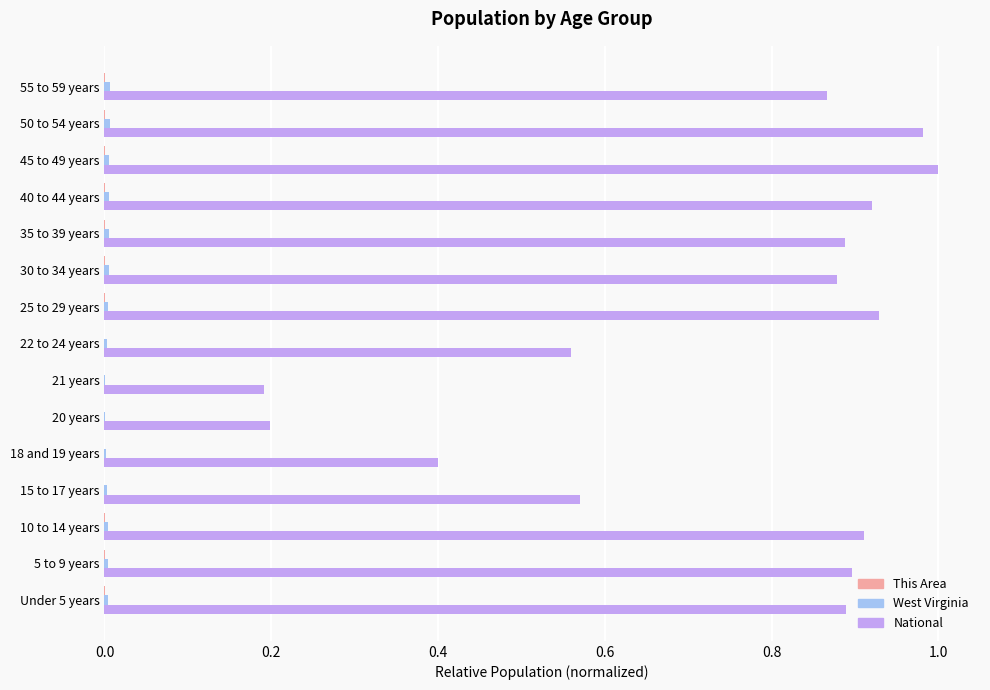

Which series has the largest total across all categories?

National